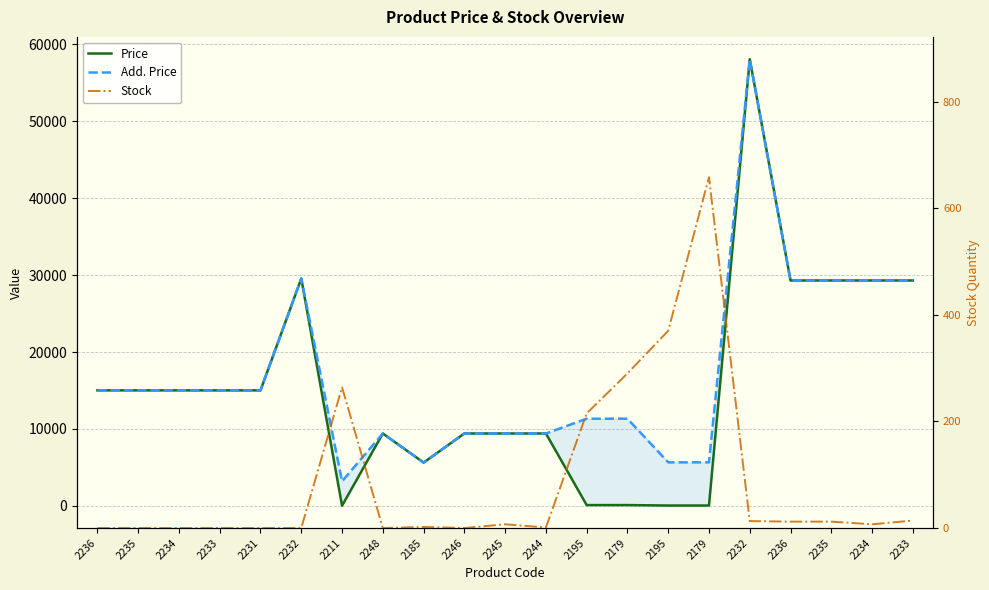

How many values in the Price series are below 15019?

10